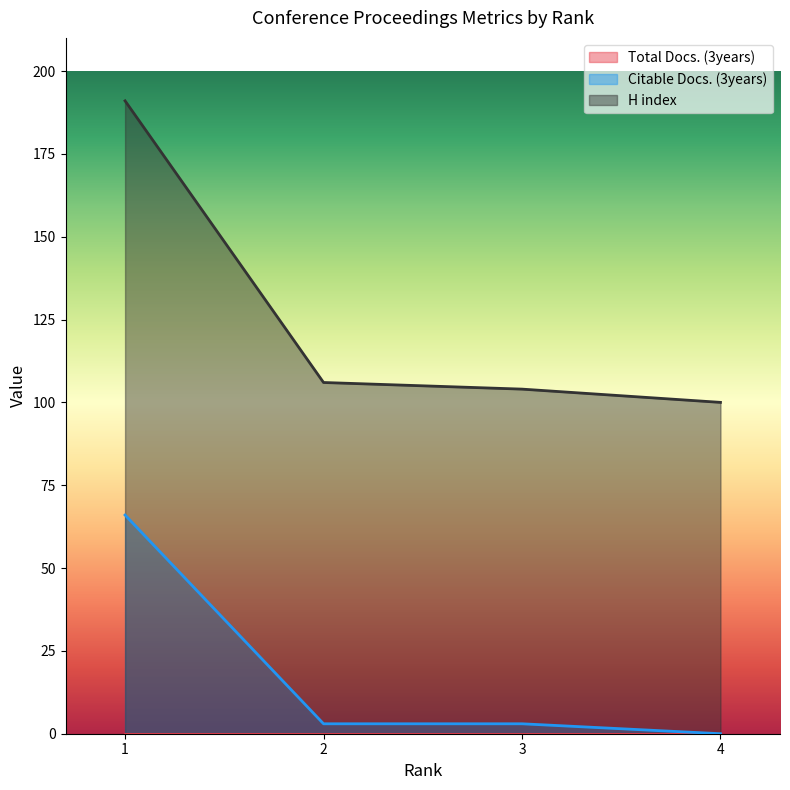

Is the value of Citable Docs. (3years) at 3 greater than the value of H index at 3?

No